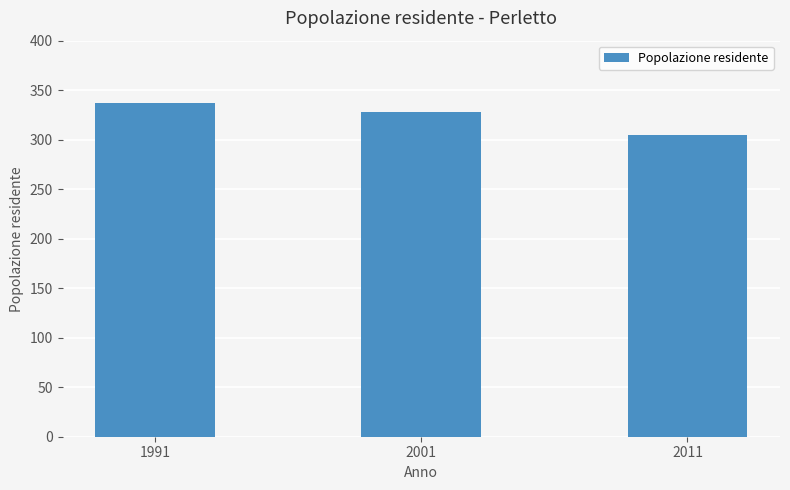

Is it true that the value at 2011 is 497?

False